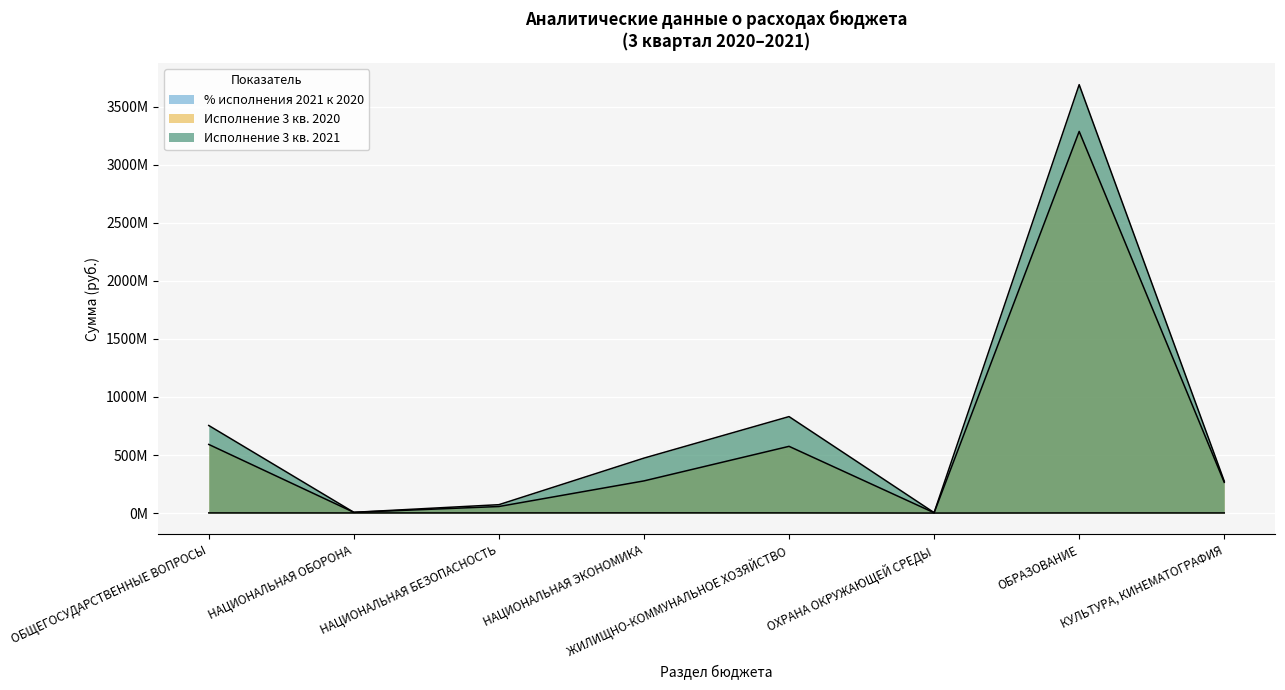

At КУЛЬТУРА, КИНЕМАТОГРАФИЯ, list the series in order from smallest to largest.

% исполнения 2021 к 2020, Исполнение 3 кв. 2020, Исполнение 3 кв. 2021